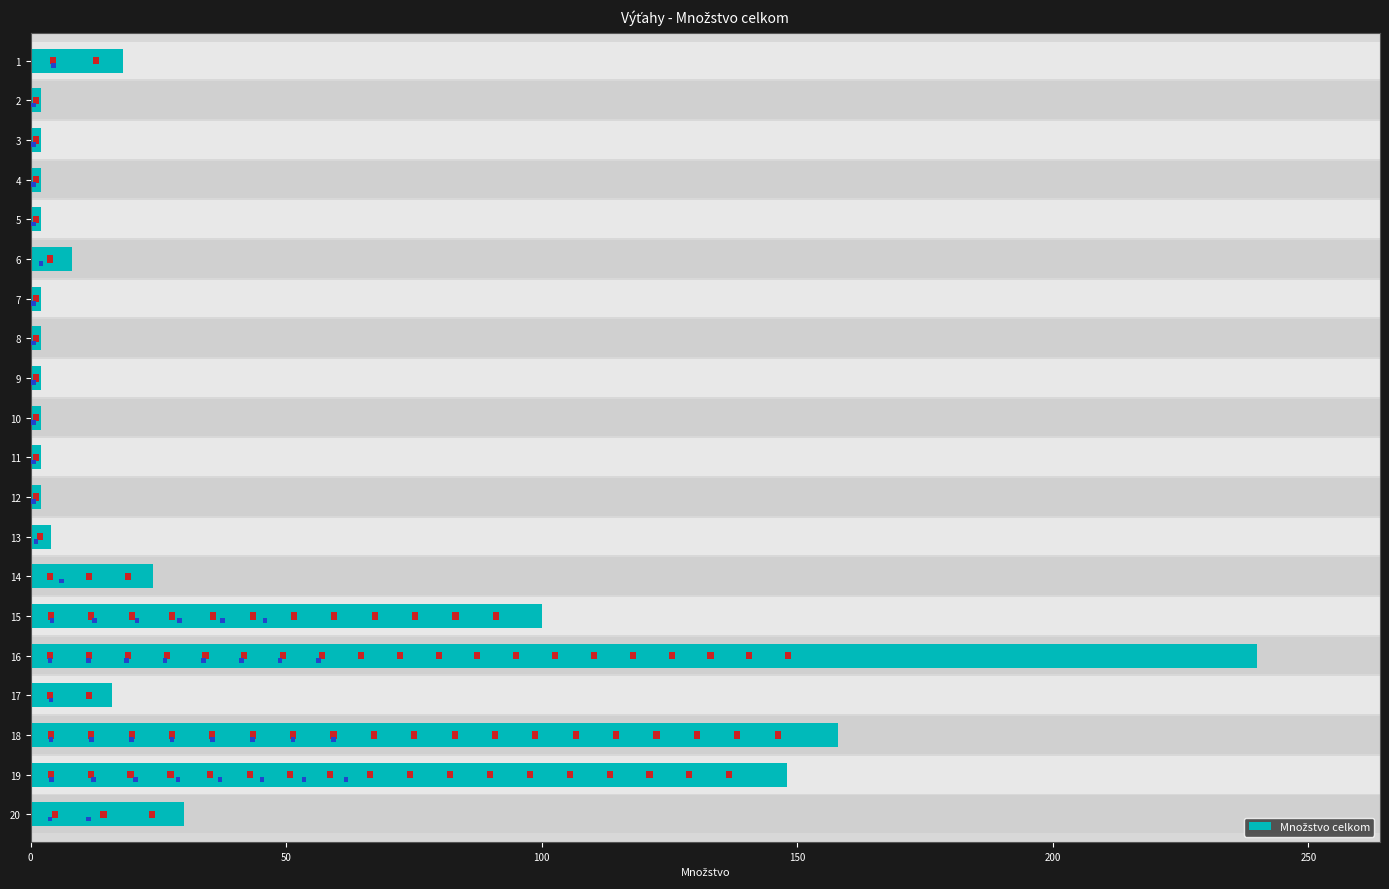

What position from the left is 50?

2